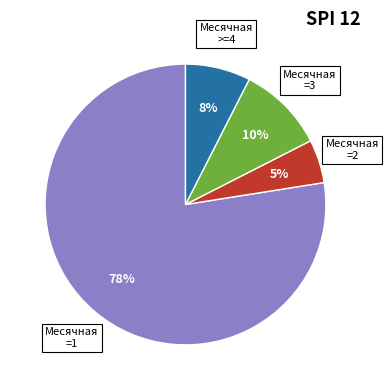

To the nearest percent, what is the average slice percentage?

25%